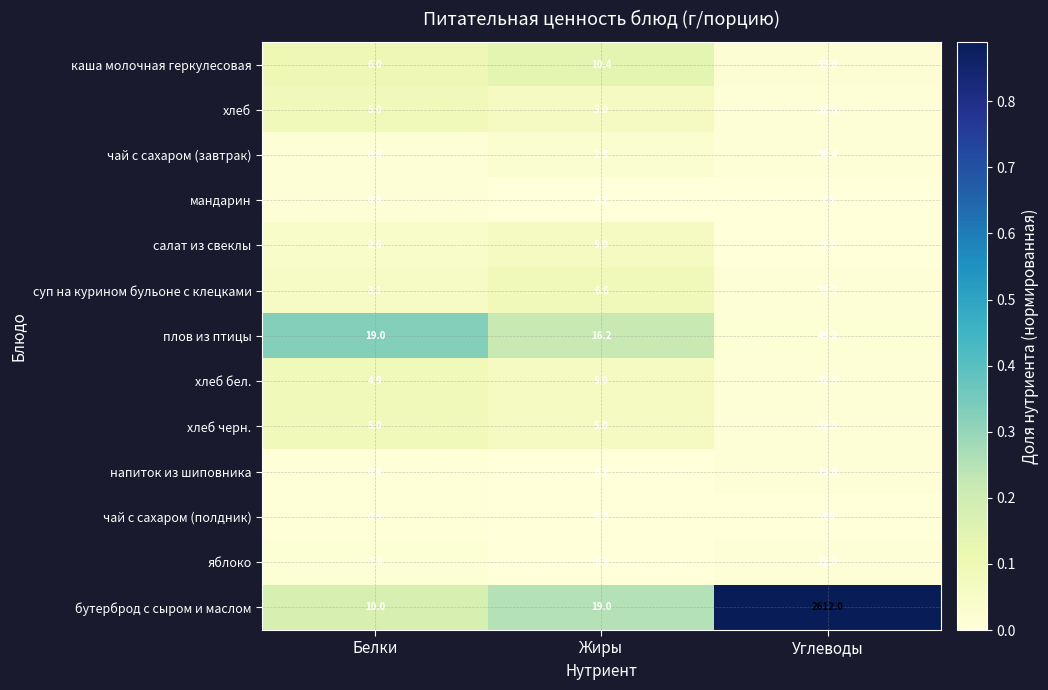

What is the total value across all series at Жиры?

75.1